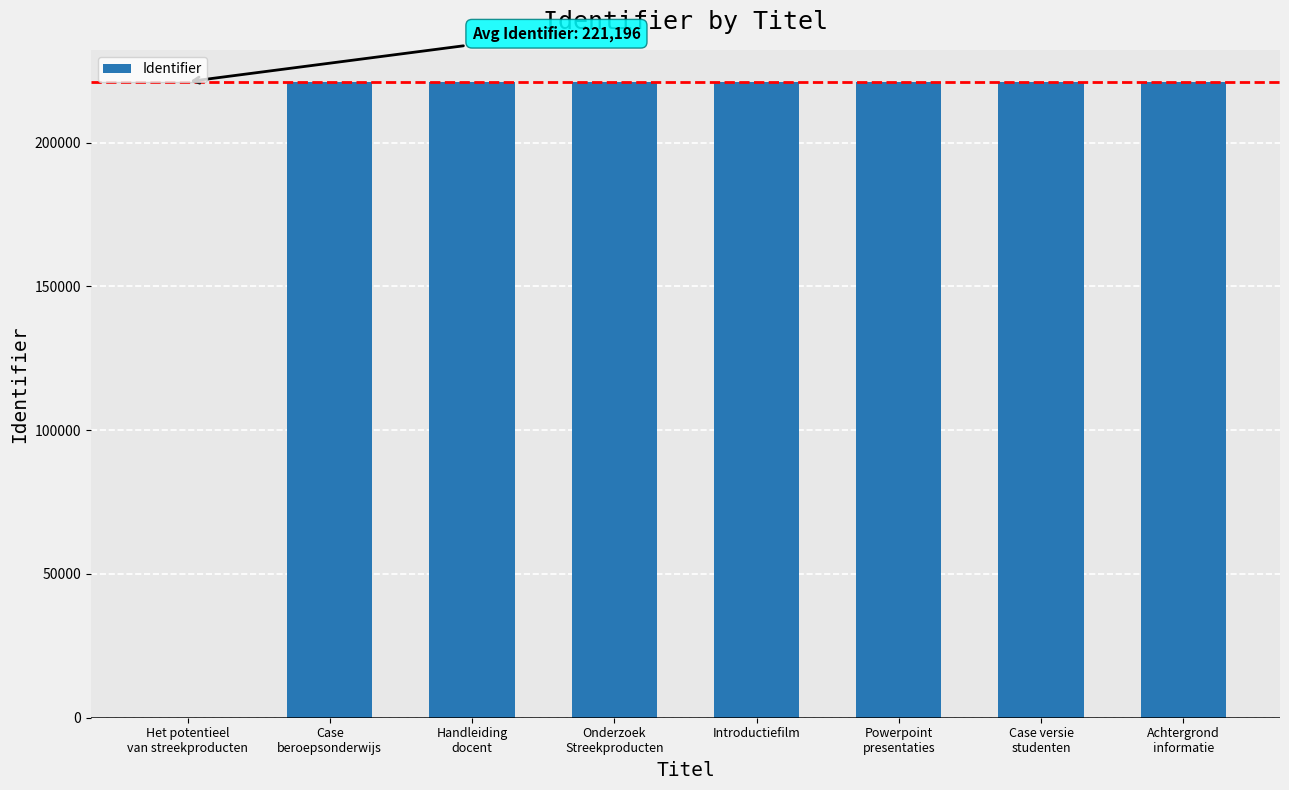

What is the sum of all values?

1548375